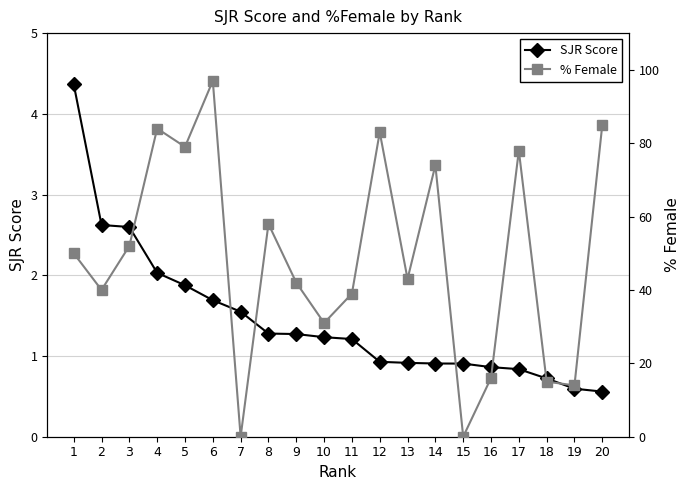

List the labels in order of % Female value, smallest first.

7, 15, 19, 18, 16, 10, 11, 2, 9, 13, 1, 3, 8, 14, 17, 5, 12, 4, 20, 6